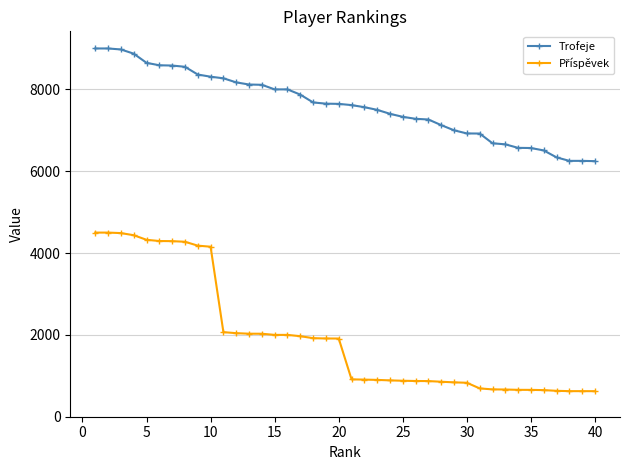

What is the value of the Trofeje point at the 17th from the left?

7872